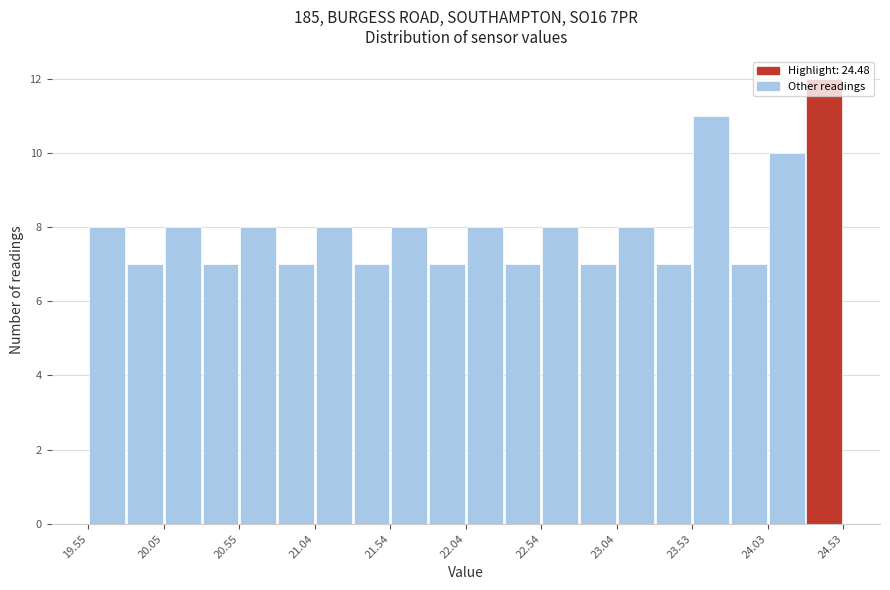

How tall is the bar that spans 22.05 to 22.30 on the x-axis? Neither the bar edges nor the heights are printed on the chart, so give them approximately, as read against the axes.

8